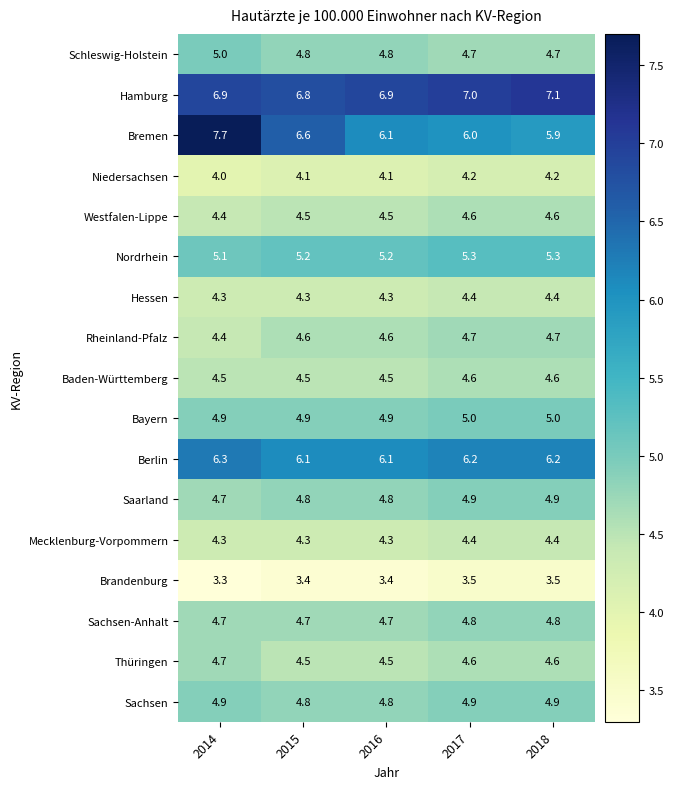

What is the difference between the highest and lowest values at 2018?

3.6